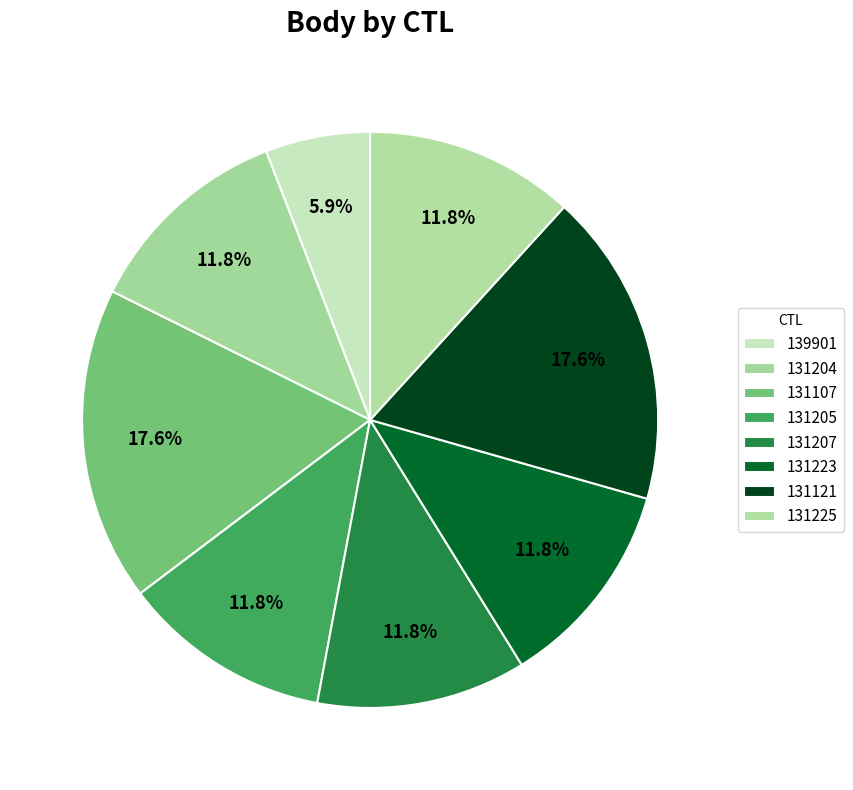

To the nearest percent, what percentage of the pie is 131205?

12%